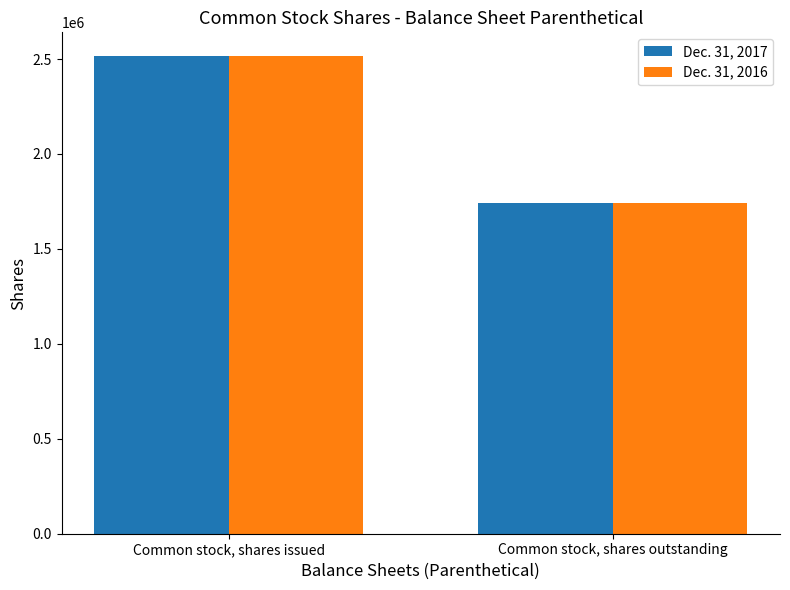

How many categories are shown in the chart?

2